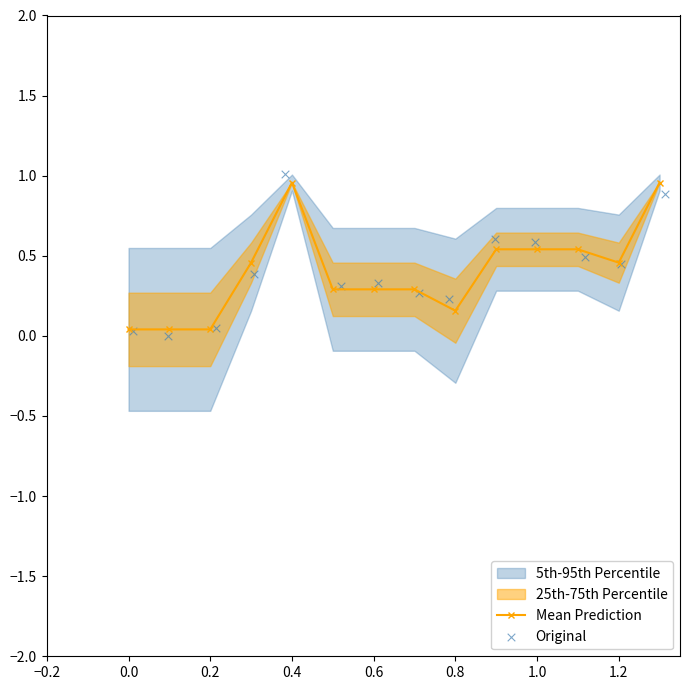

Is the value of Mean Prediction at 9 greater than the value of Original at 1.4?

Yes